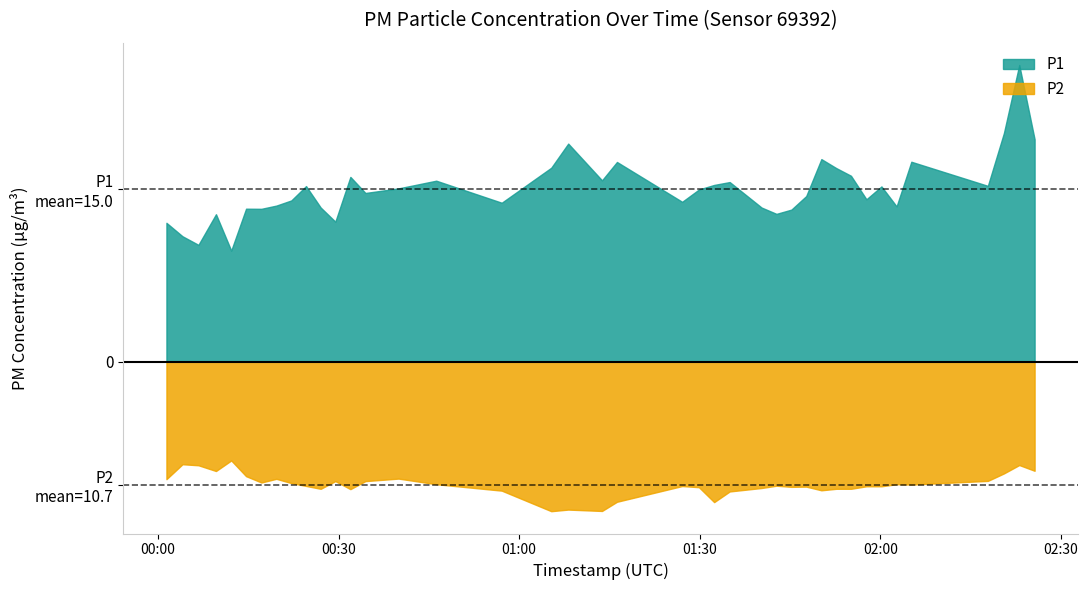

What is the value of the P2 point at the 17th from the left?

11.2